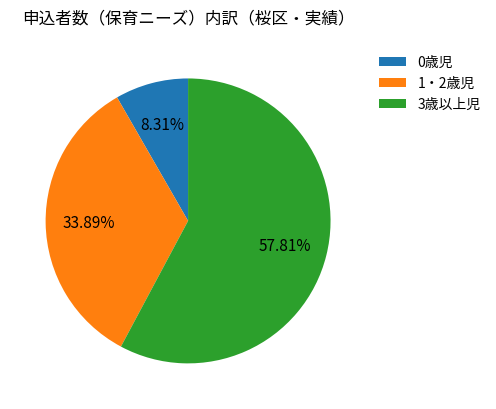

True or false: 3歳以上児 accounts for 64% of the total.

False